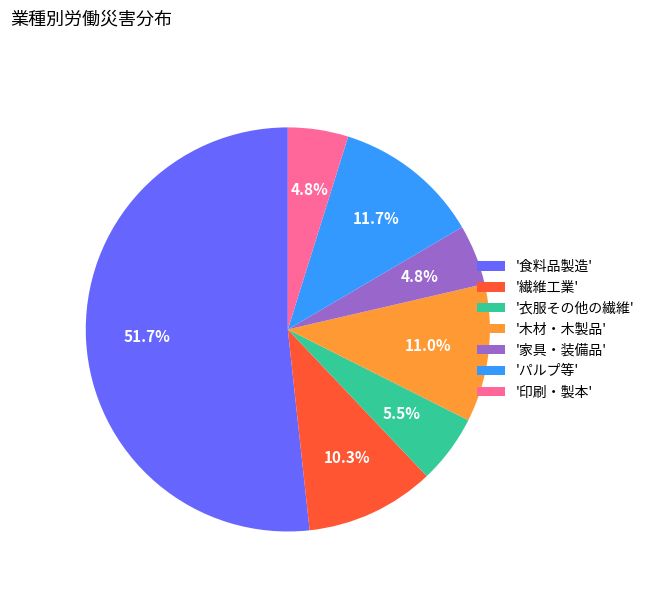

Is the sum of '家具・装備品' and '印刷・製本' greater than half?

No